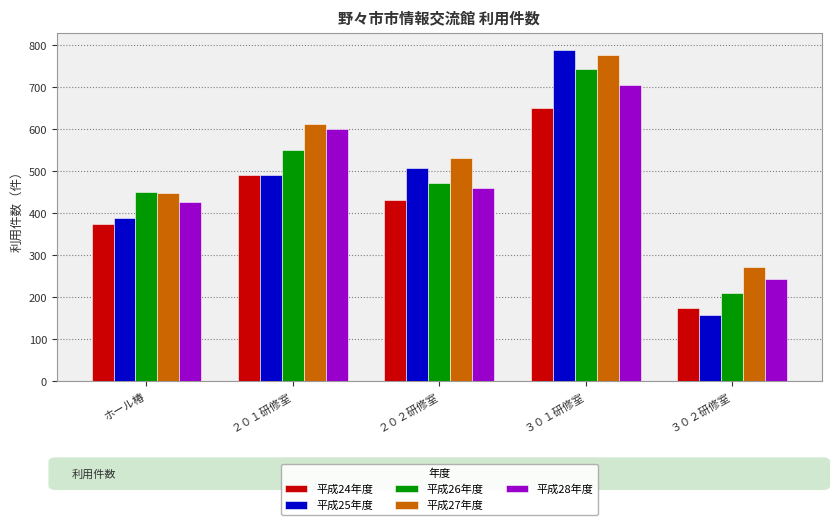

Reading left to right, what are all the values shown in this chart?

平成24年度: 375	491	433	651	174
平成25年度: 390	491	509	789	158
平成26年度: 452	551	472	744	211
平成27年度: 448	613	532	776	273
平成28年度: 427	600	461	706	245